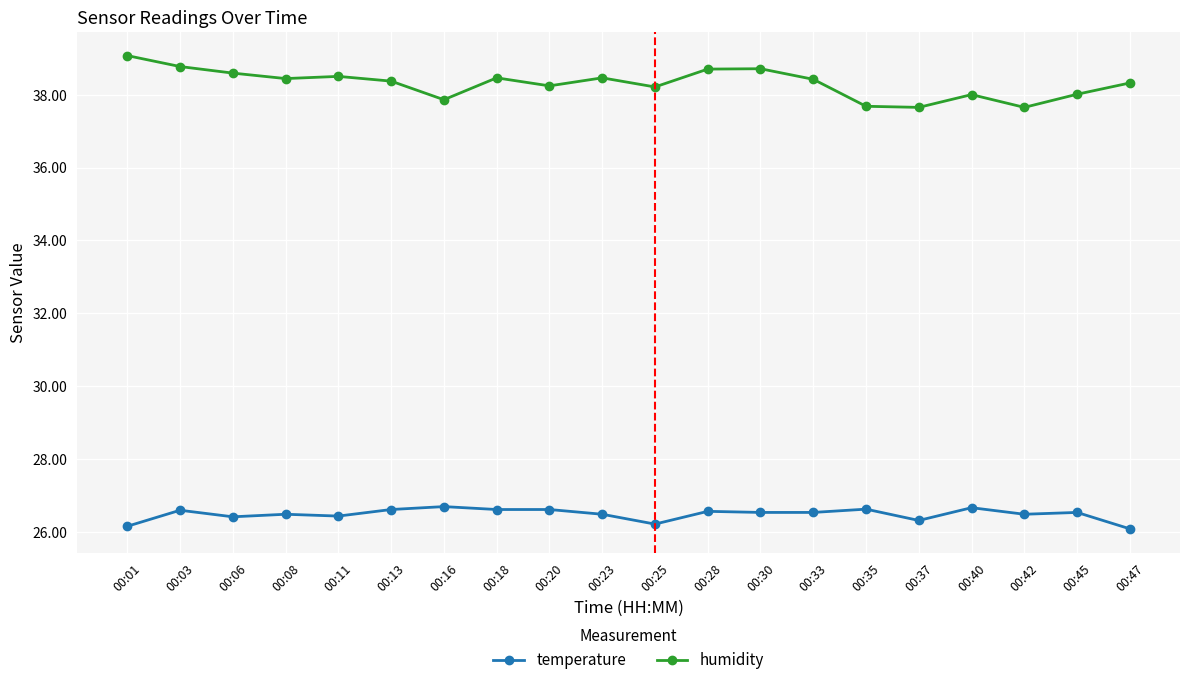

True or false: humidity and temperature intersect in this chart.

False